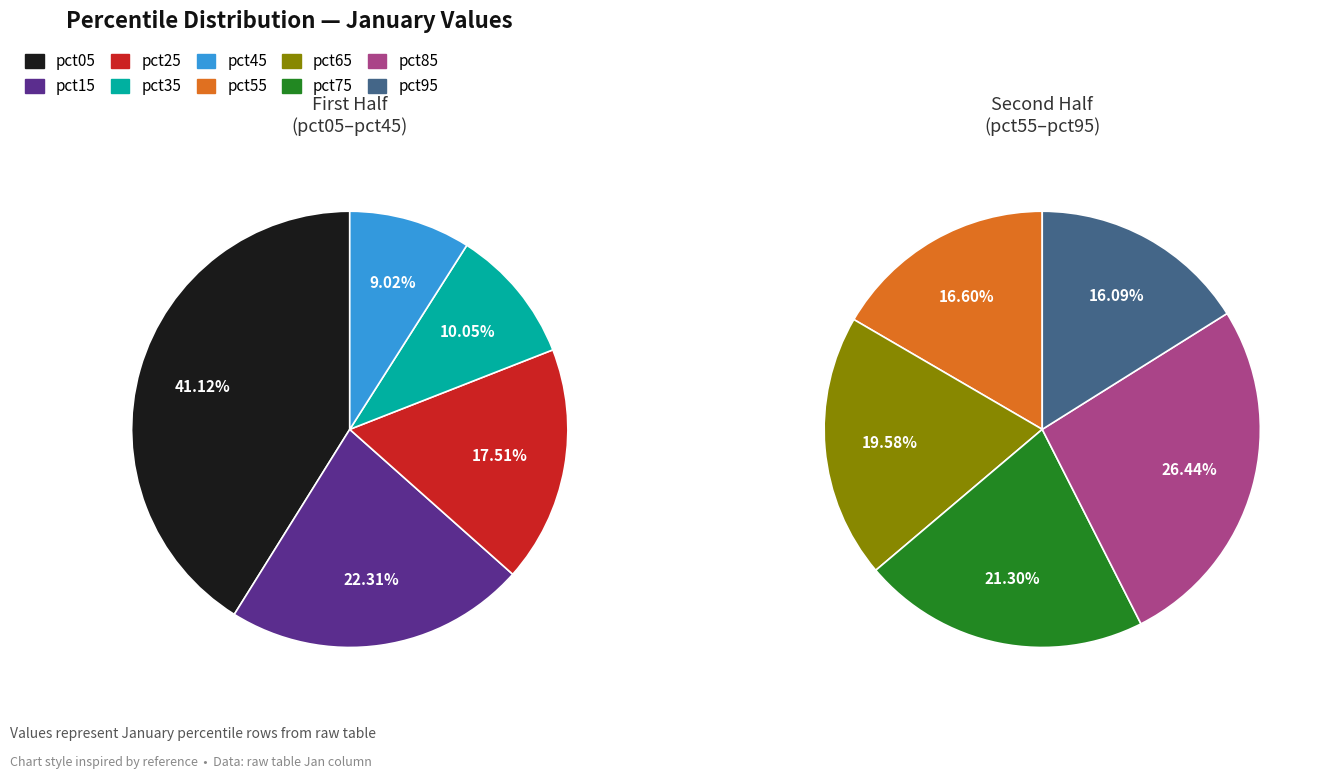

Which category has the biggest portion of the pie?

pct05